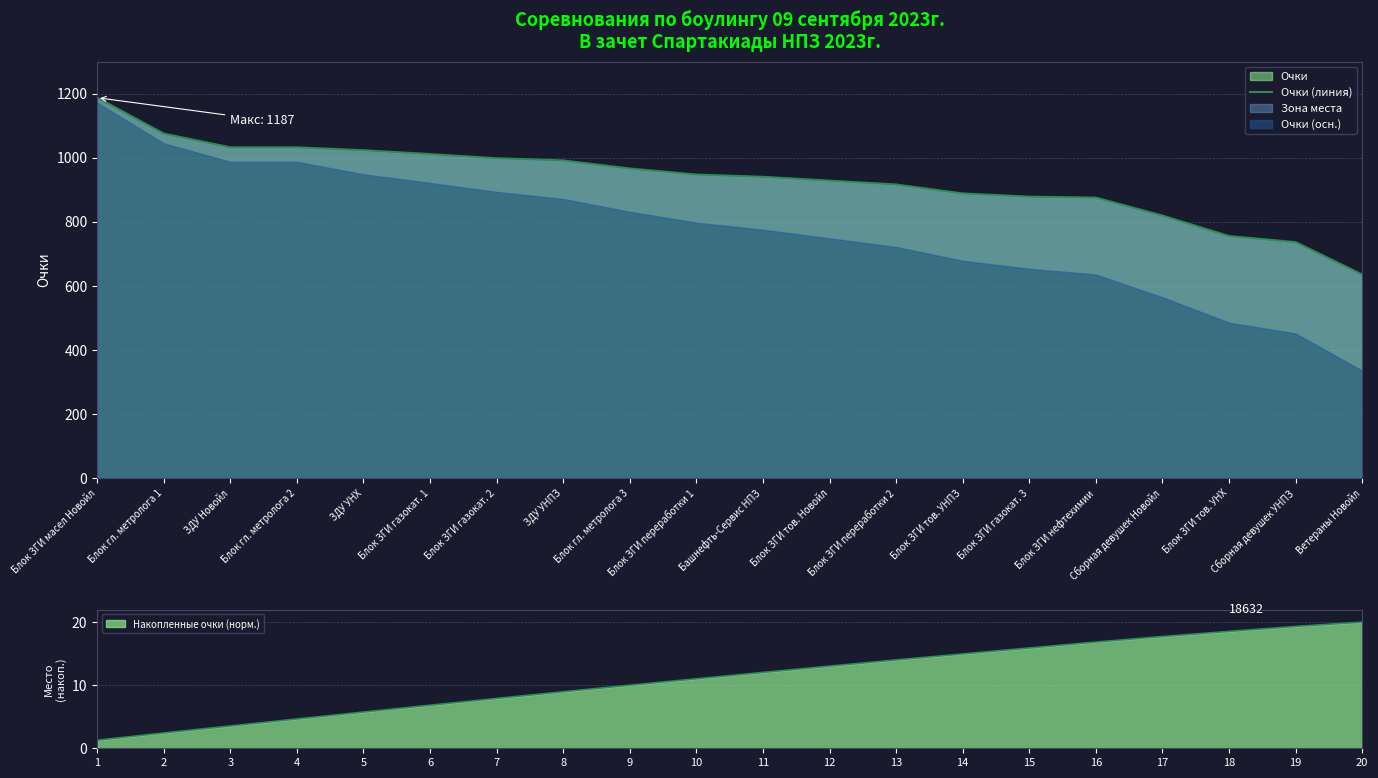

What is the change in value from Блок ЗГИ газокат. 2 to Блок ЗГИ тов. УНХ?

-243